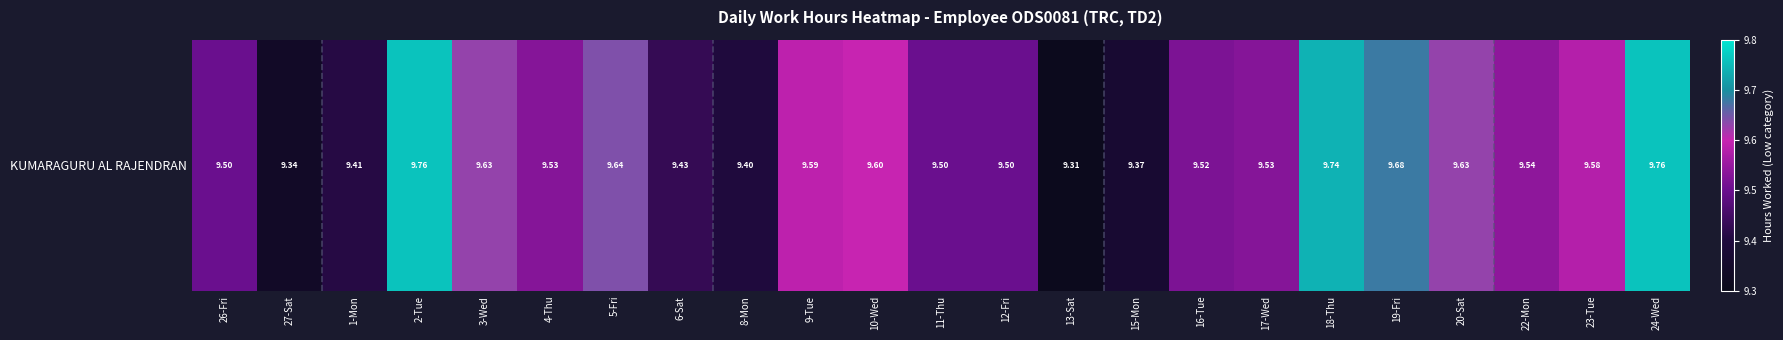

What is the greatest value displayed?

9.8